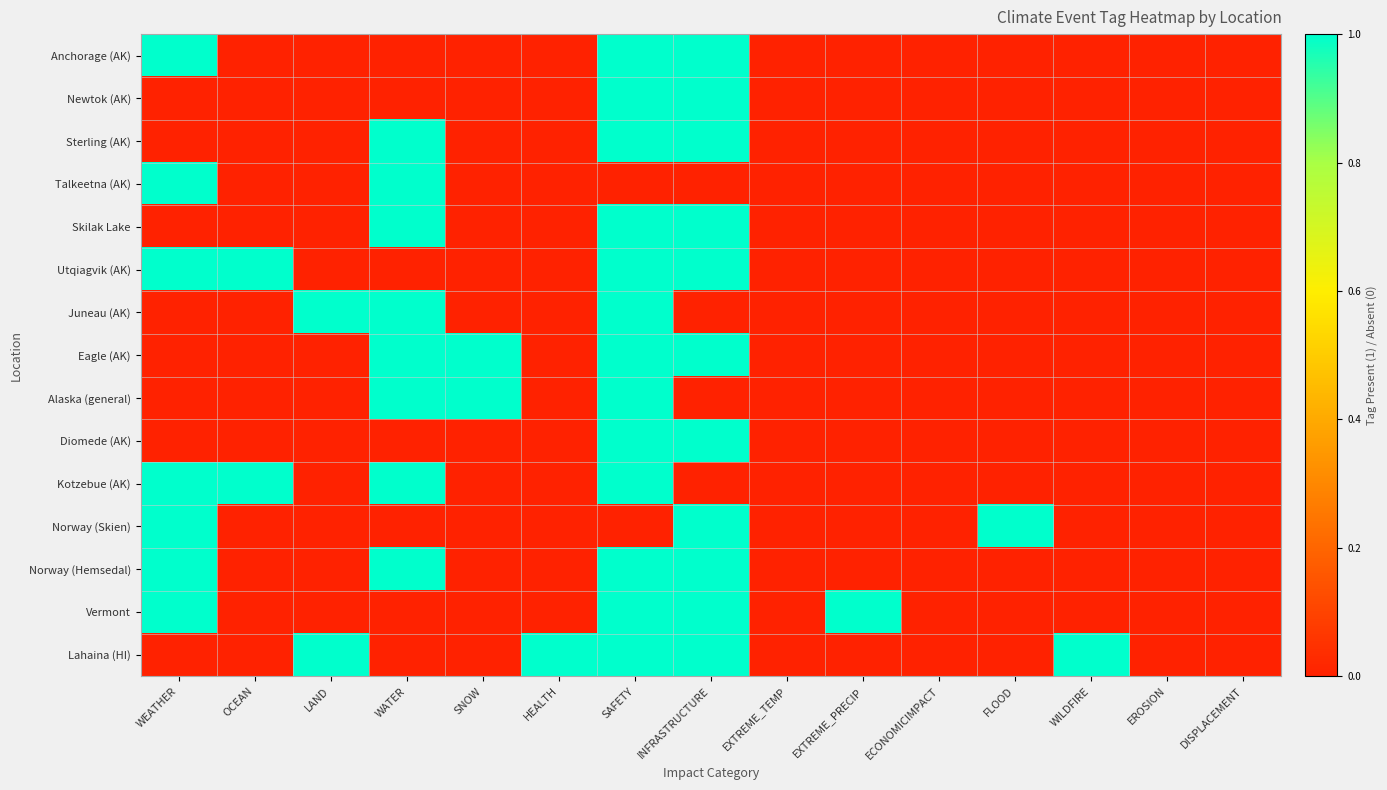

Which series changed the most between FLOOD and EROSION?

Norway (Skien)